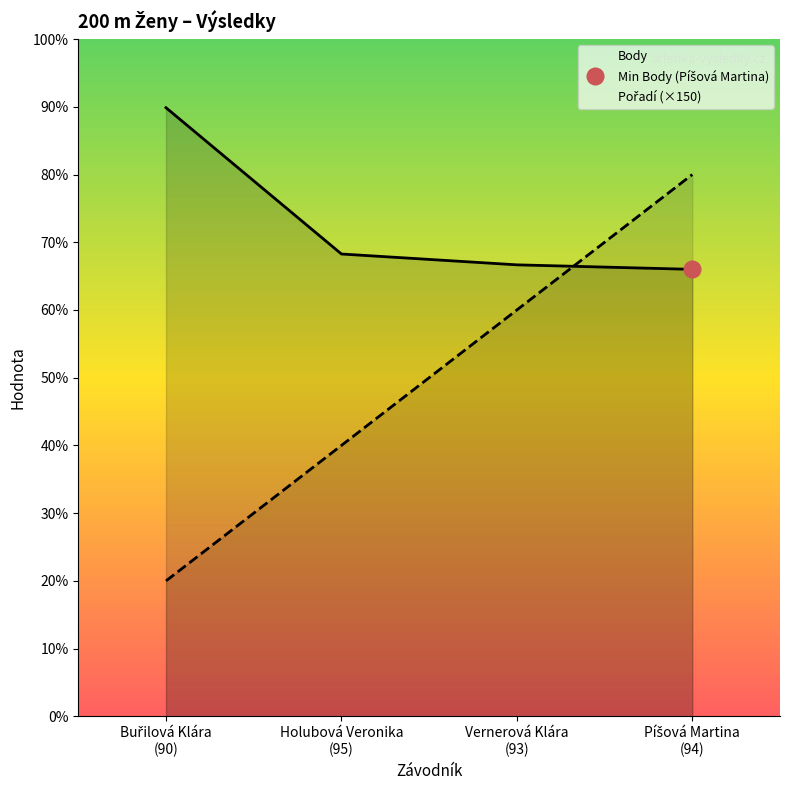

True or false: Pořadí (×150) has a value of 450 at Vernerová Klára
(93).

True